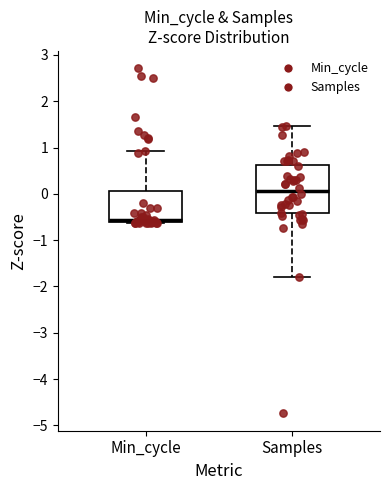

Reading left to right, transcribe this box plot: for each box, give where its median line is, the range the box spans, and where its two whiskers end, as read against the y-axis. The values are not printed on the chart, so give them approximately, as read against the axis.

Min_cycle: median -0.6 (just above the box's lower edge), box -0.6 to 0.1, whiskers -0.6 to 0.9
Samples: median 0.1, box -0.4 to 0.6, whiskers -1.8 to 1.5